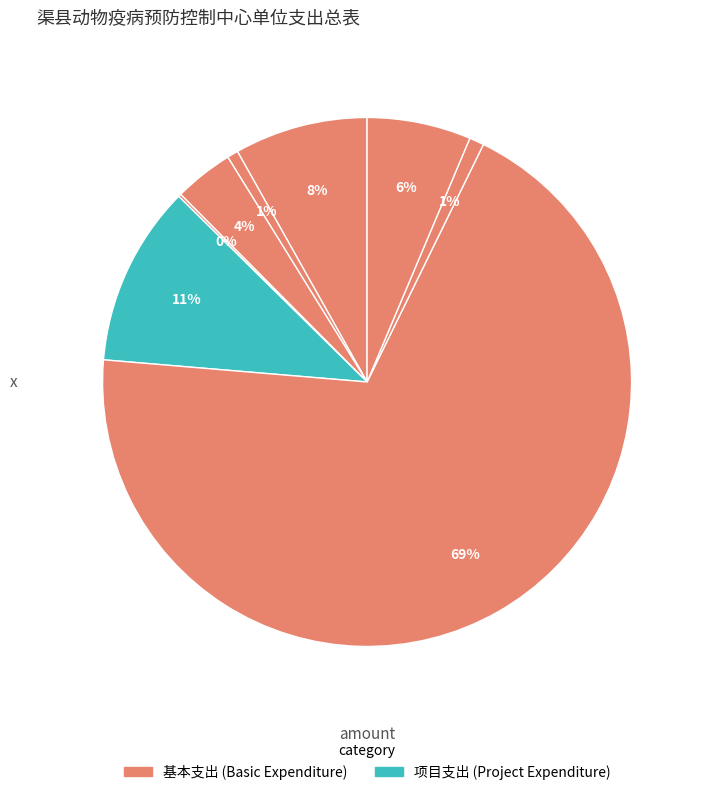

How many segments does this pie chart have?

8